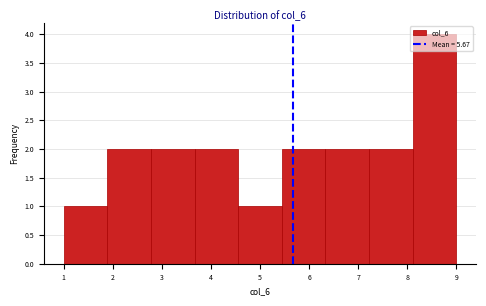

Which range on the x-axis has the tallest bar?

8.1 to 9.0